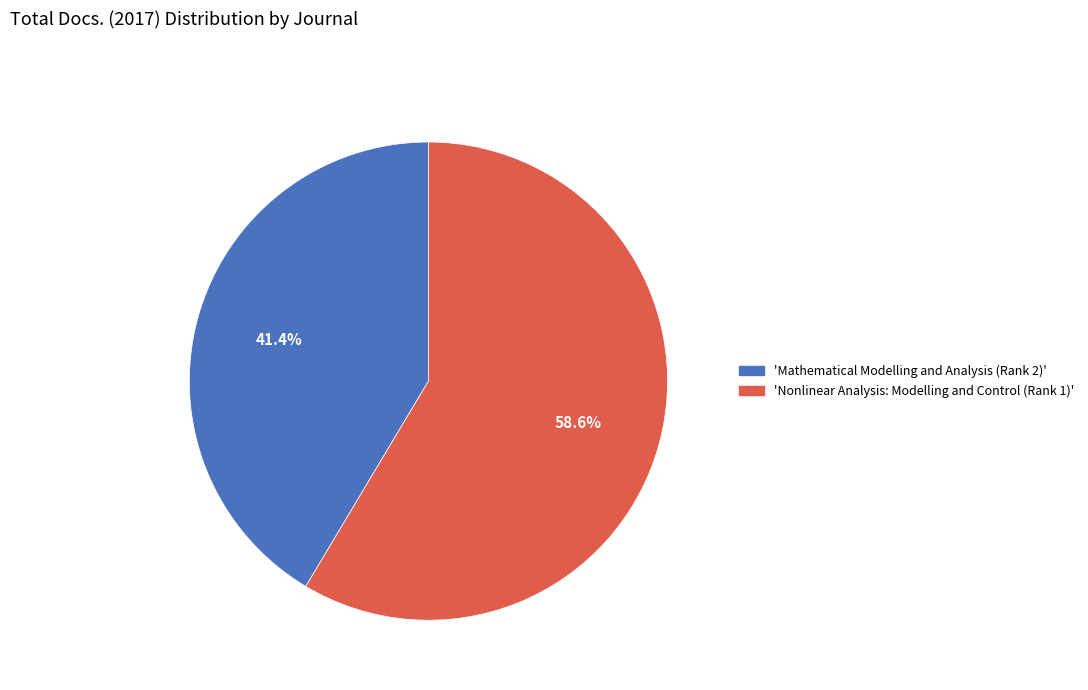

Does any single category account for the majority?

Yes